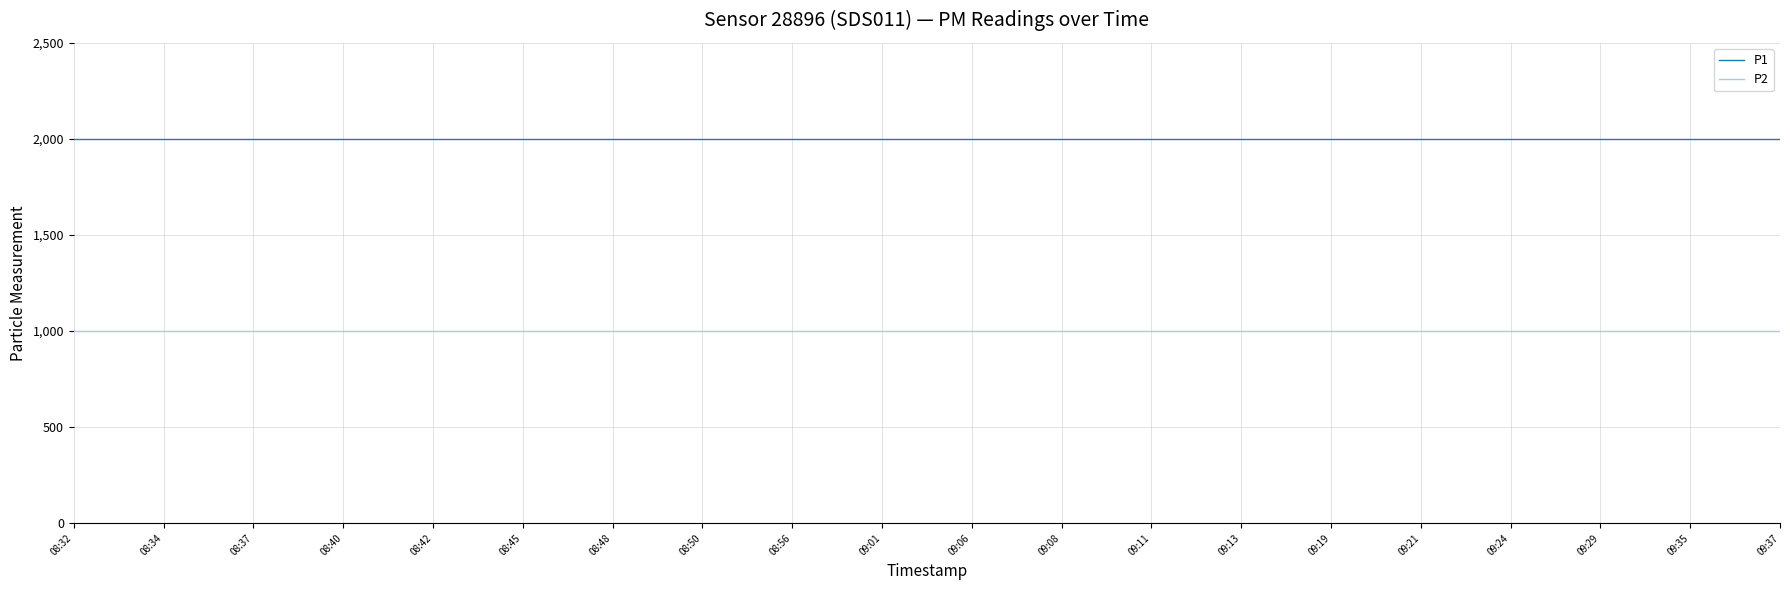

Reading left to right, extract all data points from this chart.

P1: 08:32=1999.9	08:34=1999.9	08:37=1999.9	08:40=1999.9	08:42=1999.9	08:45=1999.9	08:48=1999.9	08:50=1999.9	08:56=1999.9	09:01=1999.9	09:06=1999.9	09:08=1999.9	09:11=1999.9	09:13=1999.9	09:19=1999.9	09:21=1999.9	09:24=1999.9	09:29=1999.9	09:35=1999.9	09:37=1999.9
P2: 08:32=999.9	08:34=999.9	08:37=999.9	08:40=999.9	08:42=999.9	08:45=999.9	08:48=999.9	08:50=999.9	08:56=999.9	09:01=999.9	09:06=999.9	09:08=999.9	09:11=999.9	09:13=999.9	09:19=999.9	09:21=999.9	09:24=999.9	09:29=999.9	09:35=999.9	09:37=999.9